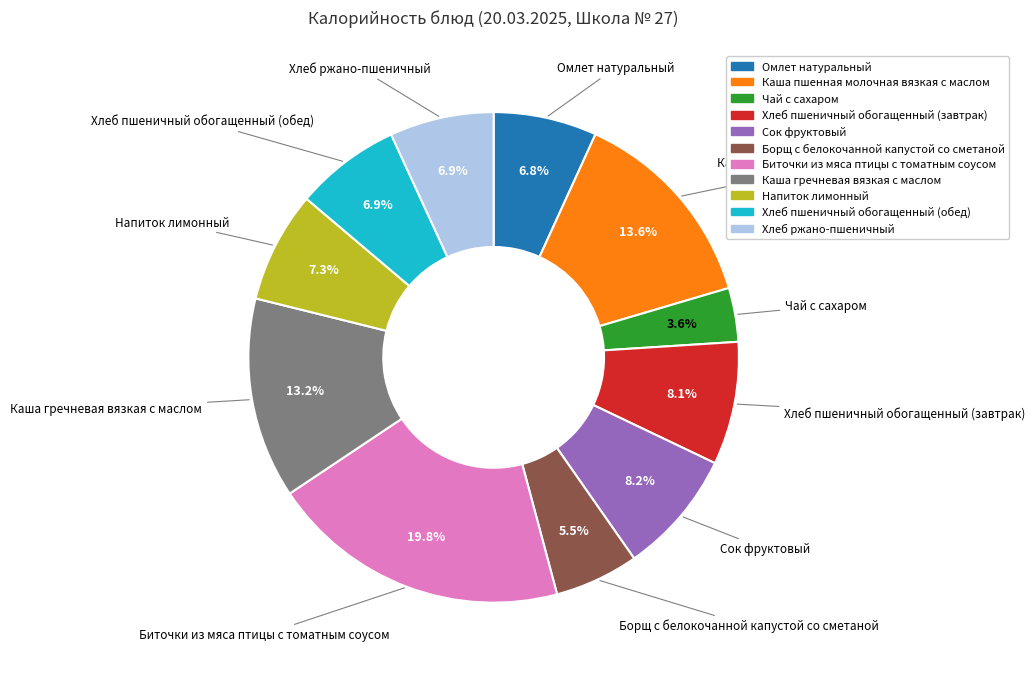

What is the total percentage of Хлеб пшеничный обогащенный (обед) and Сок фруктовый?

15.1%